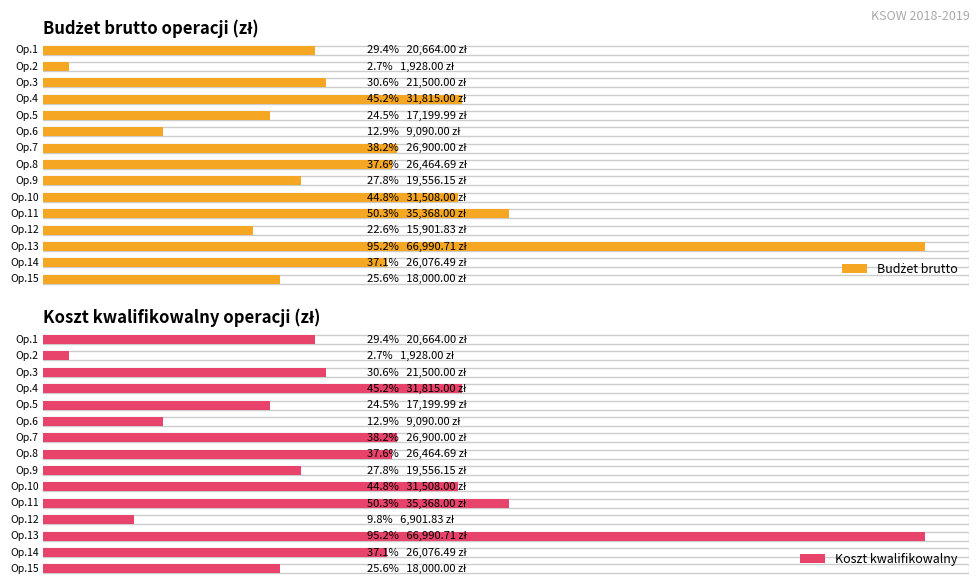

At which label does Koszt kwalifikowalny (zł) reach its peak?

13